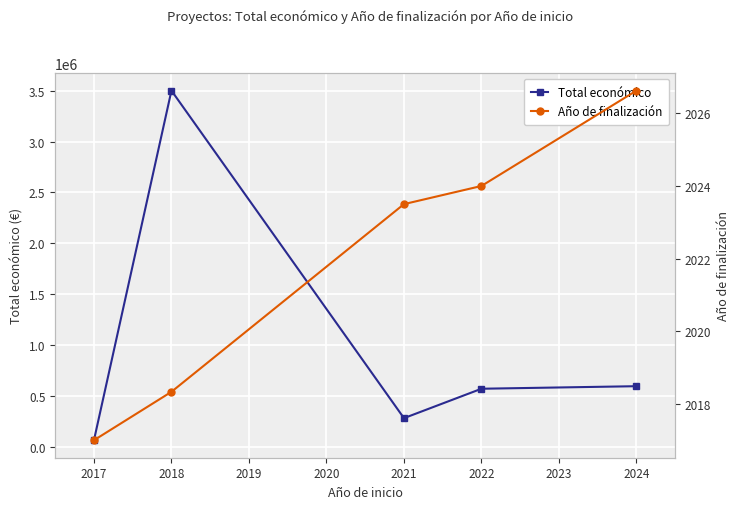

Is it true that Total económico equals 379936.5 at 2019?

False